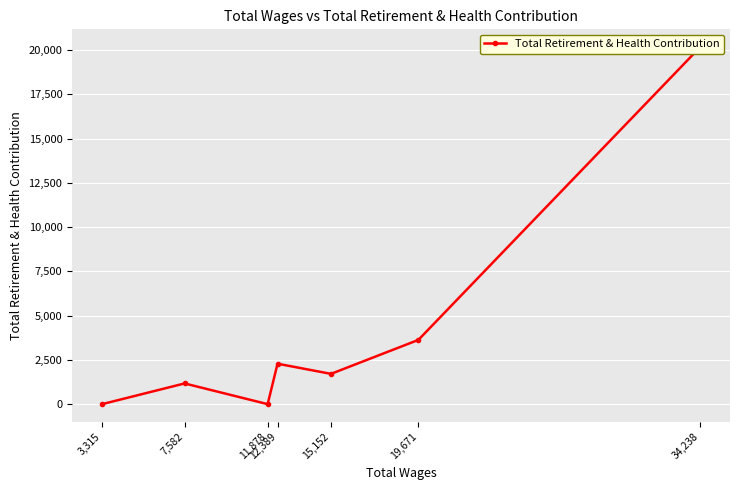

What is the difference between the values at 3,315 and 12,389?

2284